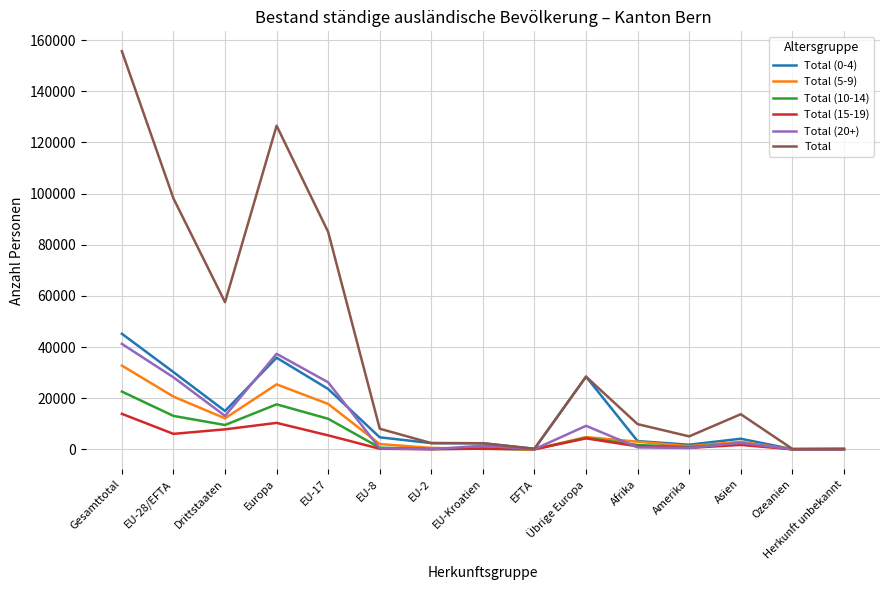

Where is the first local maximum for Total?

Europa